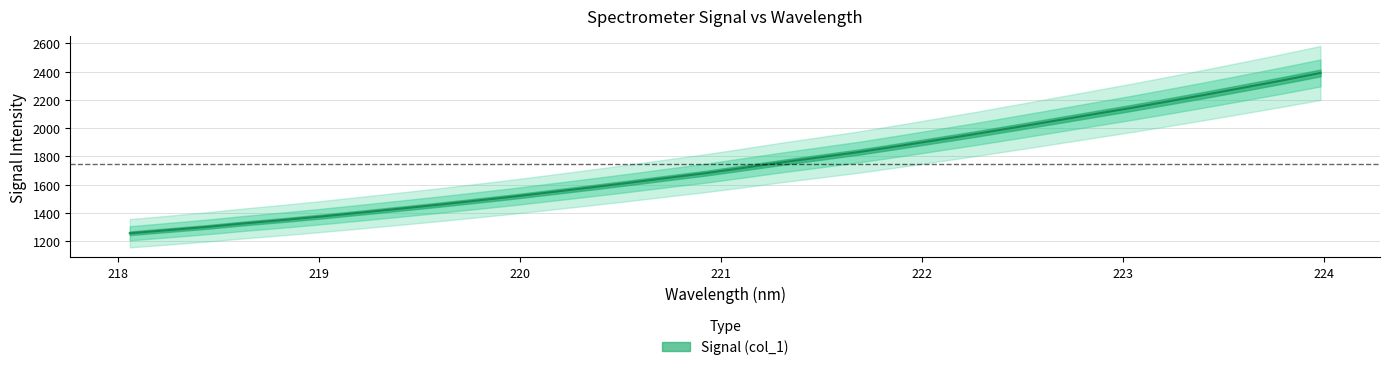

Reading right to left, extract all data points from this chart.

223.9802=2391.2	223.7895=2338.0	223.5987=2287.1	223.408=2236.8	223.2172=2187.9	223.0264=2140.1	222.8355=2094.4	222.6447=2048.5	222.4538=2003.0	222.263=1958.0	222.0721=1915.3	221.8812=1872.7	221.6902=1831.4	221.4993=1794.6	221.3083=1758.2	221.1174=1719.5	220.9264=1681.3	220.7354=1647.4	220.5444=1612.8	220.3533=1579.6	220.1623=1547.2	219.9712=1515.2	219.7801=1485.3	219.589=1456.0	219.3979=1428.1	219.2067=1400.8	219.0156=1373.9	218.8244=1348.8	218.6332=1325.3	218.442=1299.5	218.2508=1277.0	218.0596=1254.7